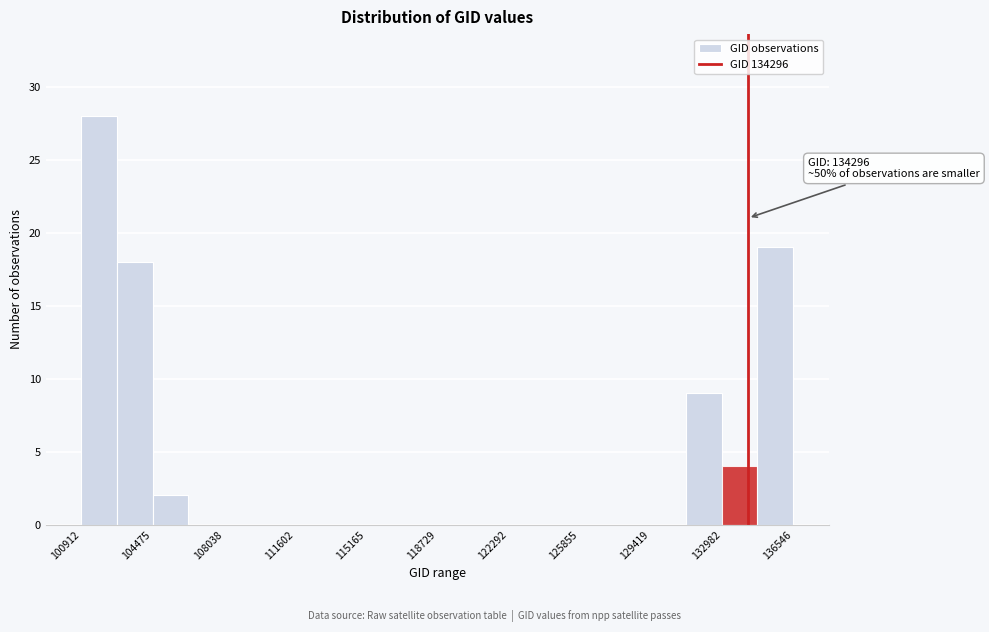

Read against the x-axis, roughly where is the centre of the tallest bar?

102000